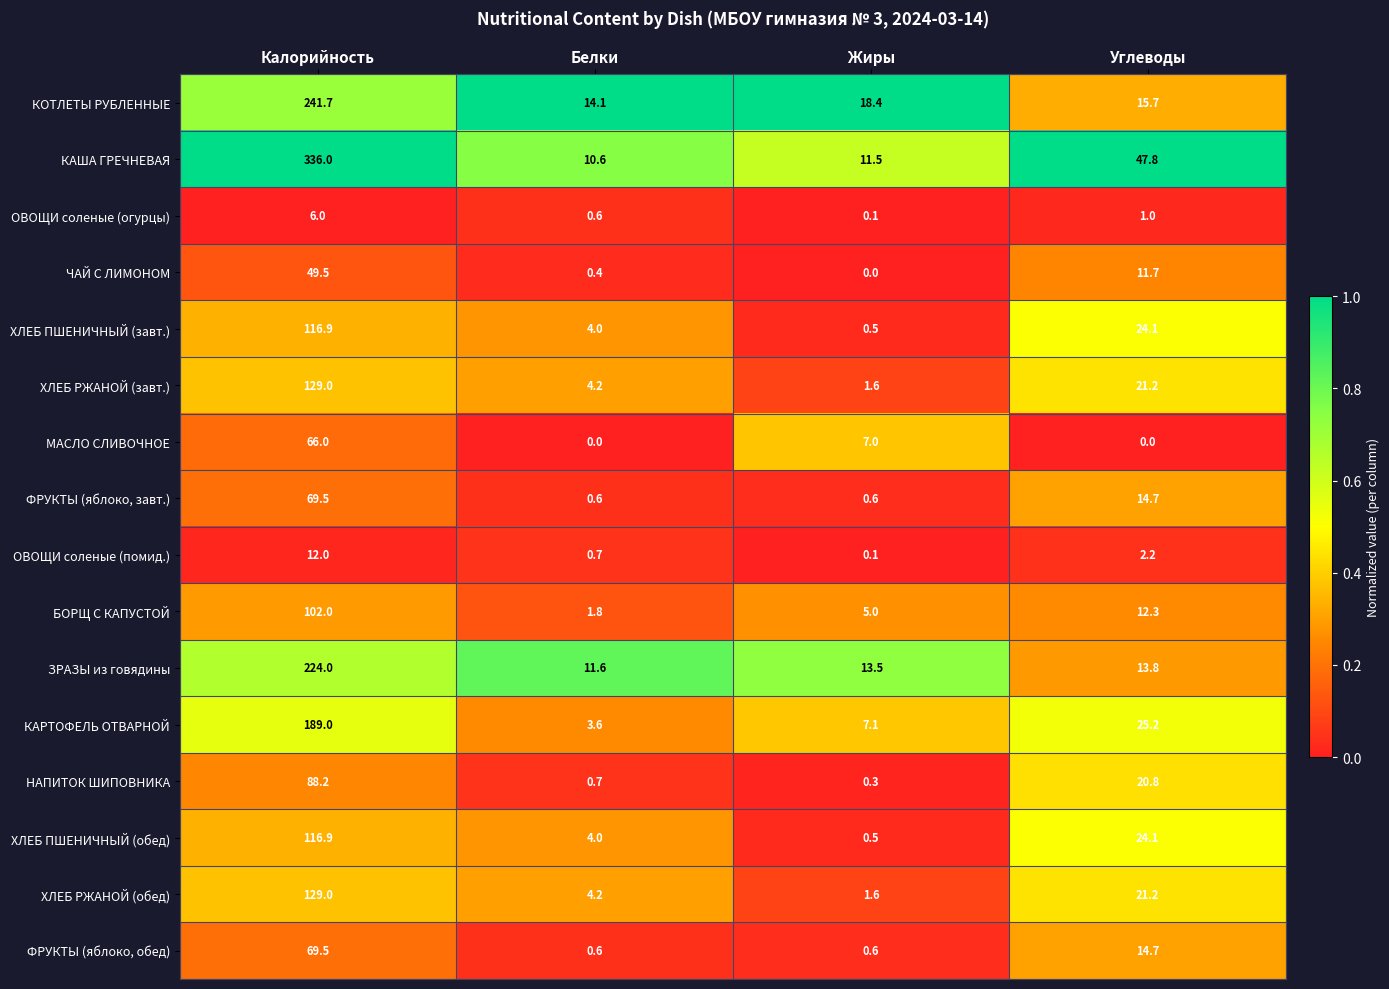

What is the difference between the maximum and minimum values in the КОТЛЕТЫ РУБЛЕННЫЕ series?

227.6